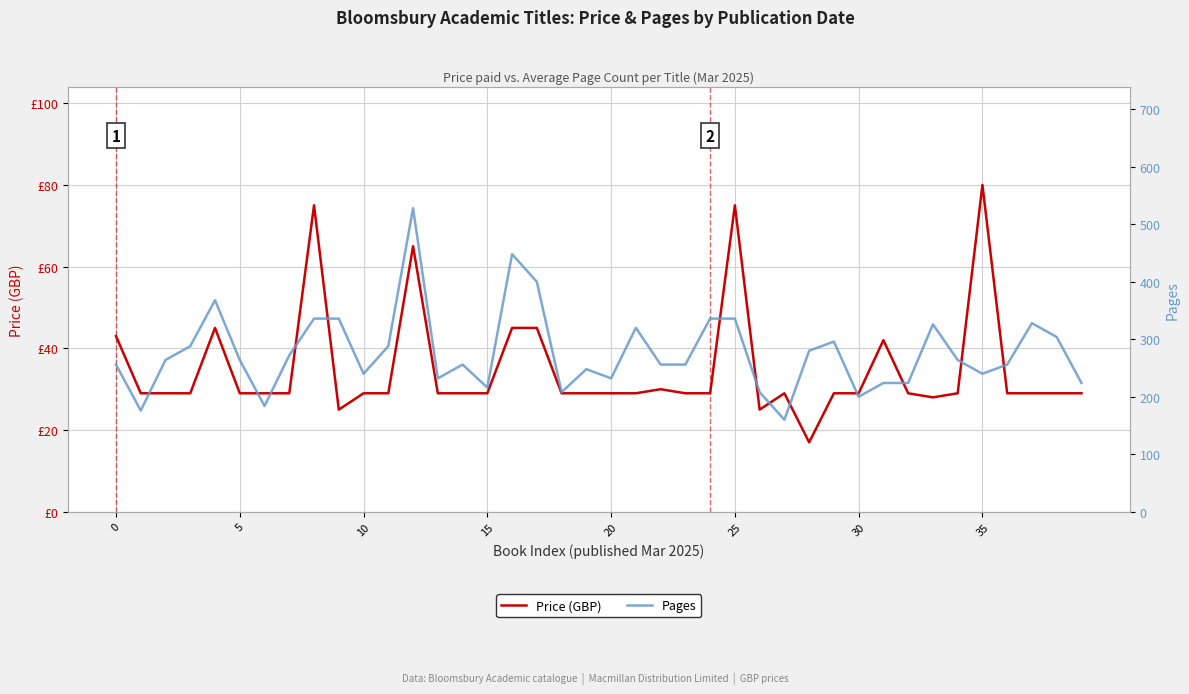

At how many categories does at least one series exceed 196?

37